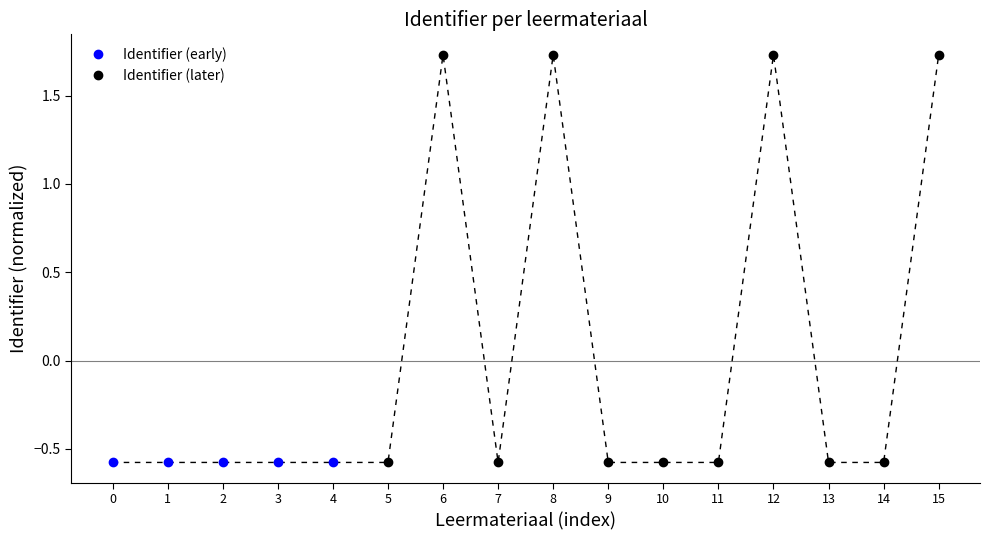

What is the value of the 1st point from the left?

-0.6